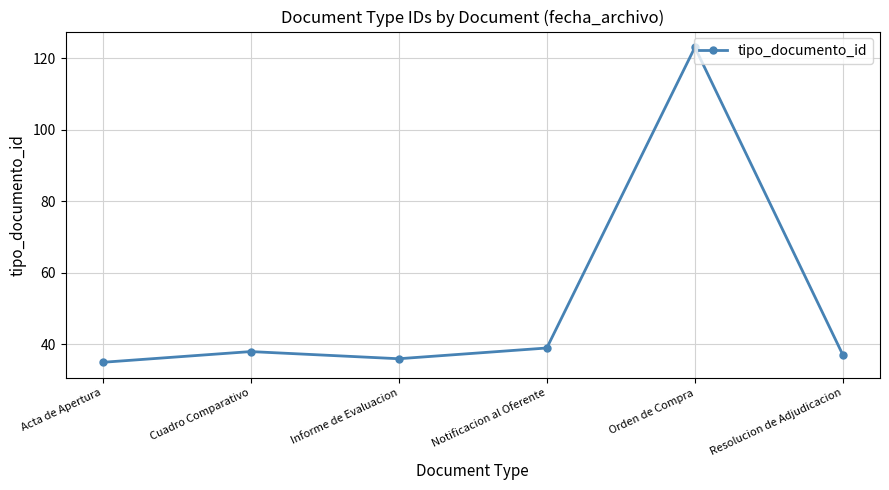

The chart shows a value of 25 at Notificacion al Oferente. True or false?

False